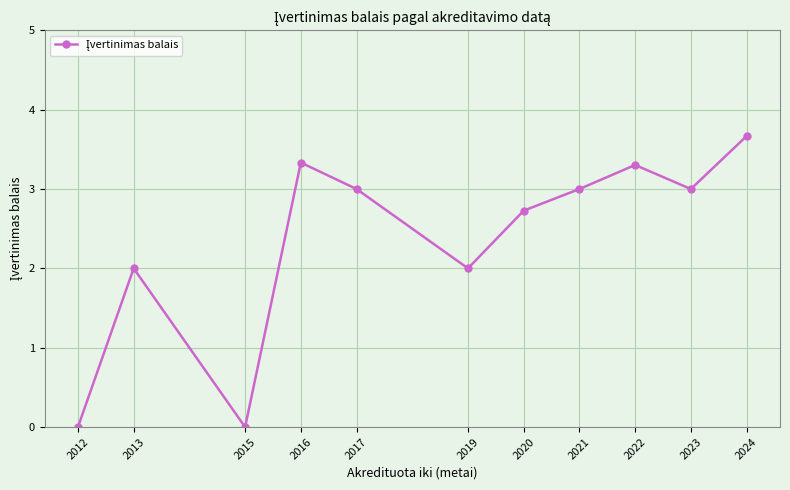

True or false: the data shows 3.3 at 2022.

True